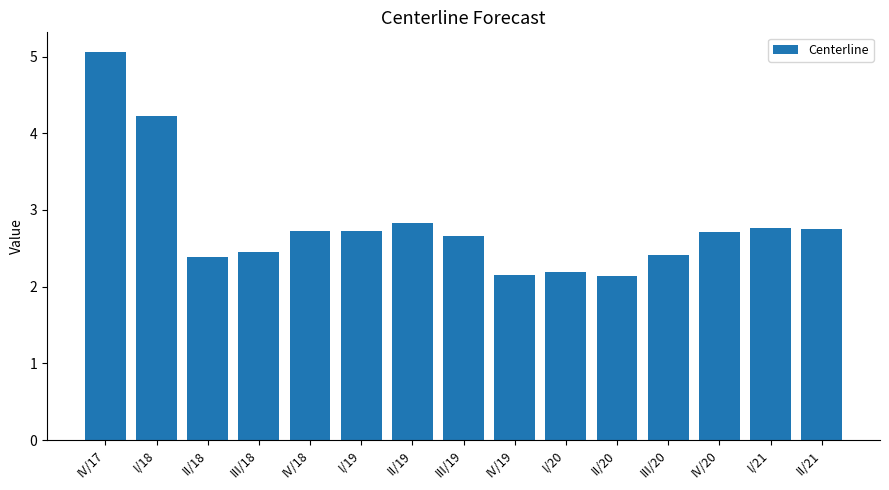

What is the difference between the values at II/19 and II/20?

0.7